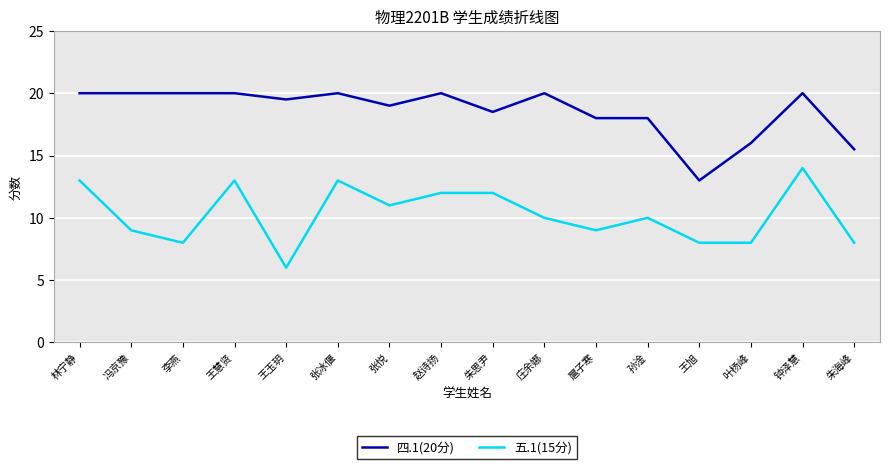

What is the difference between the maximum and minimum values in the 四.1(20分) series?

7.0